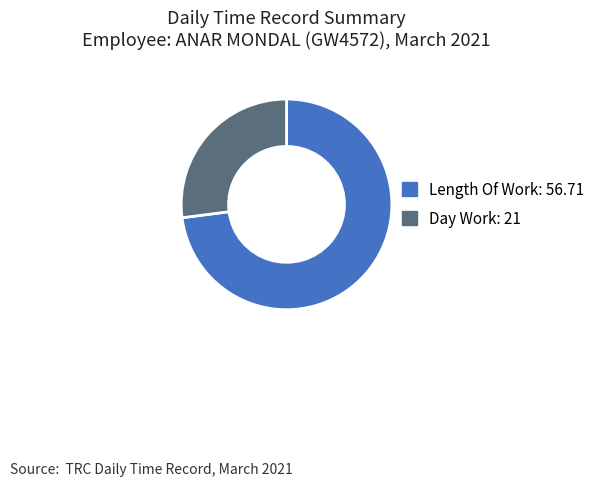

Is there any slice that represents more than half of the pie?

Yes